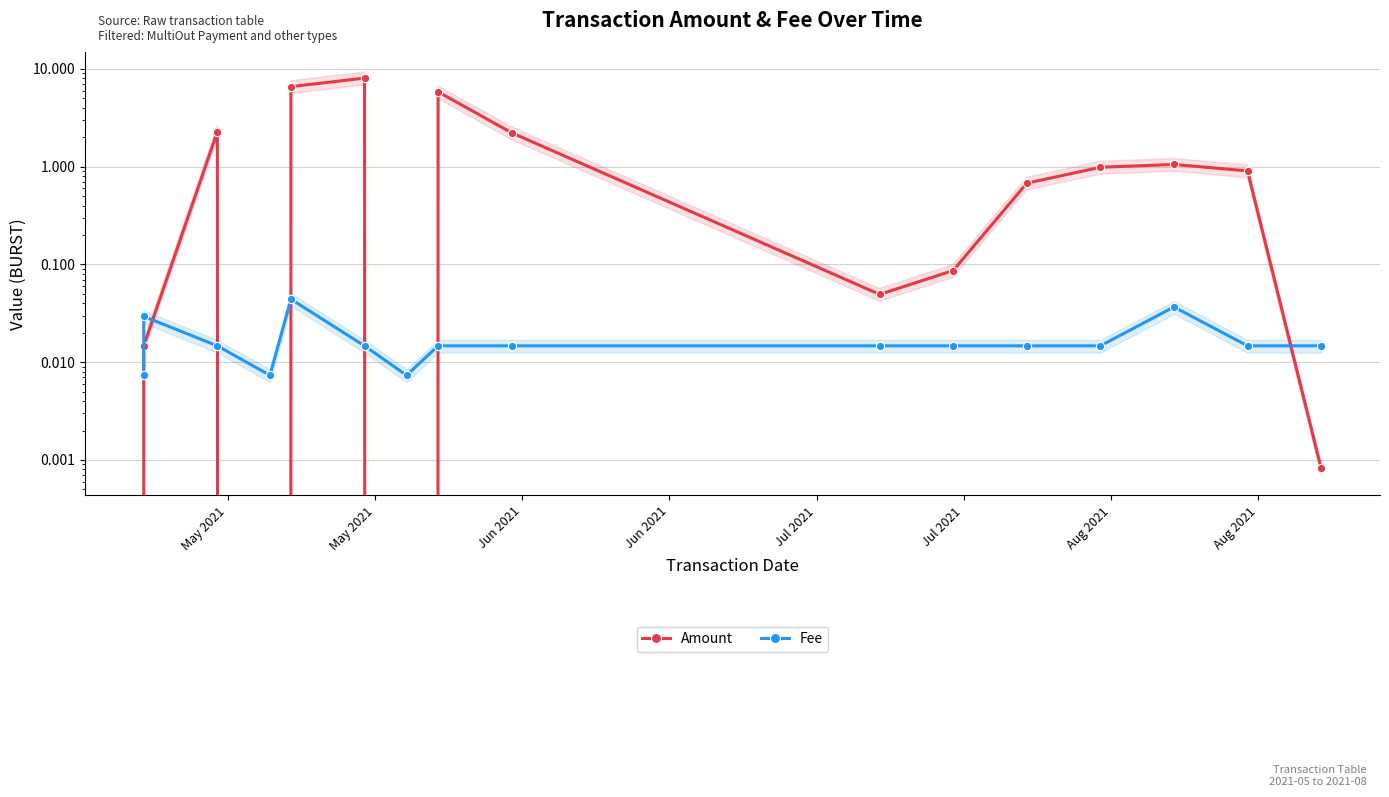

At which label does Fee reach its minimum?

May 2021